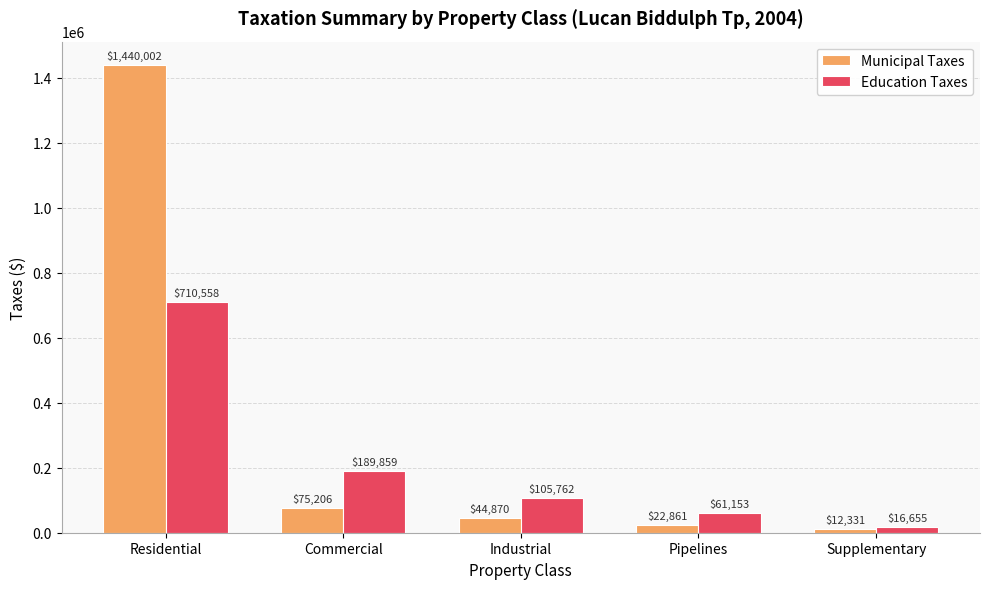

Reading left to right, what are all the values shown in this chart?

Municipal Taxes: 1440002	75206	44870	22861	12331
Education Taxes: 710558	189859	105762	61153	16655